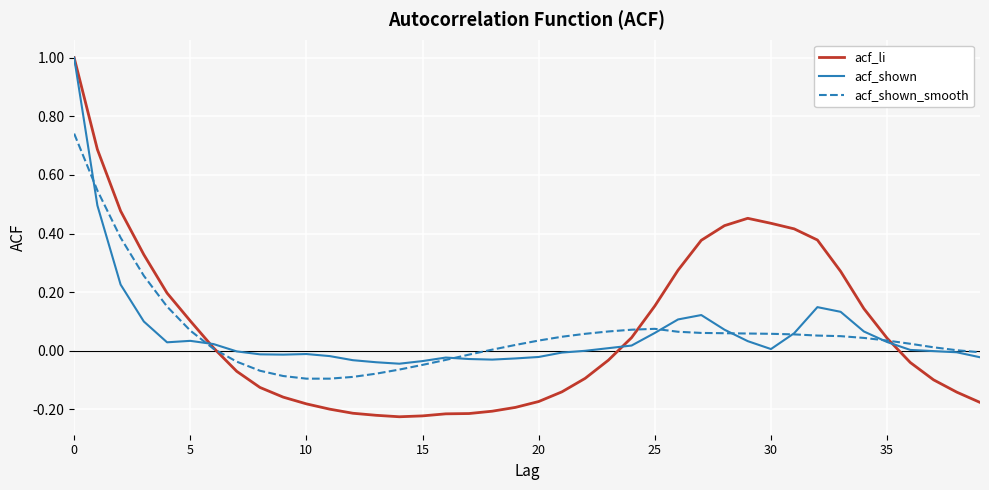

What is the highest value of the acf_shown series?

1.0